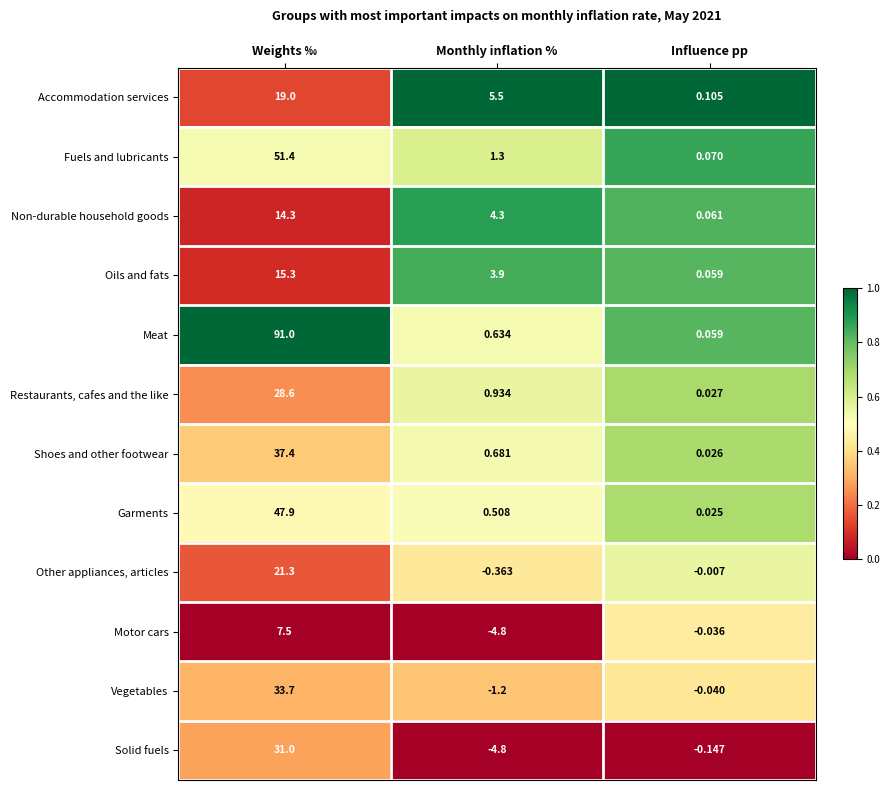

Which category has the highest value in the Garments series?

Weights ‰